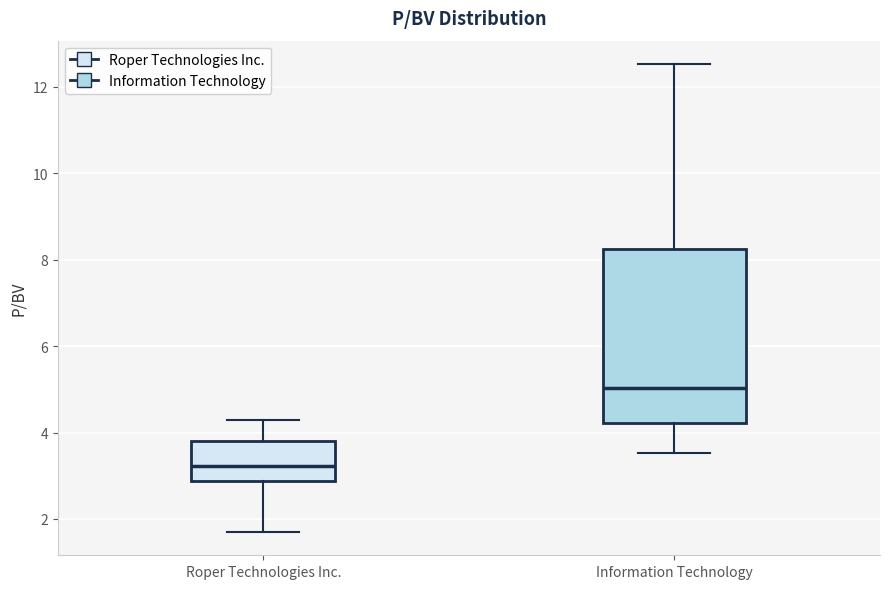

Which box's median line is the lowest?

Roper Technologies Inc.